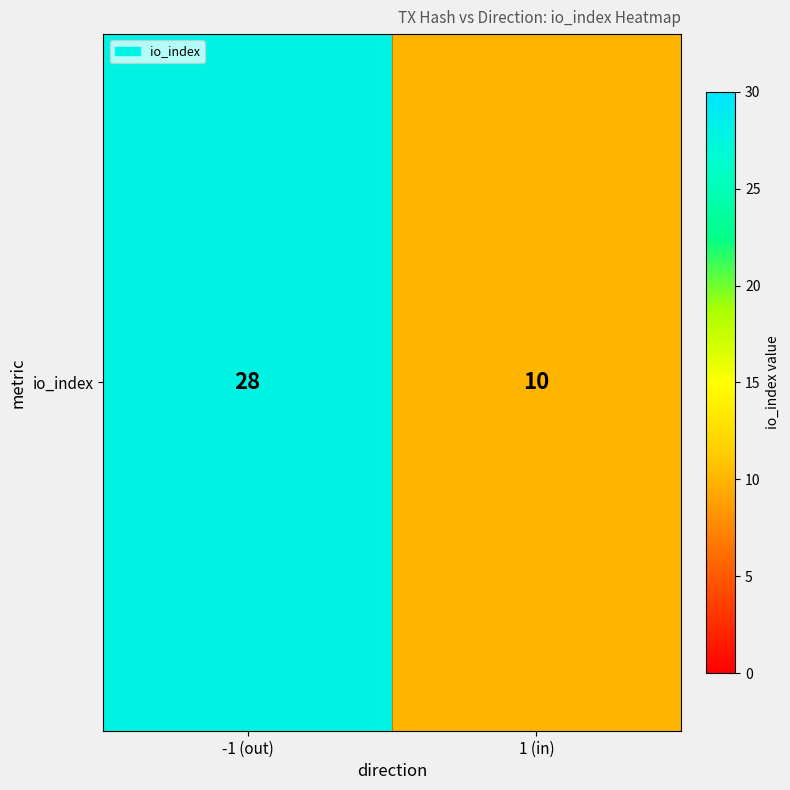

How many data points are less than 28?

1